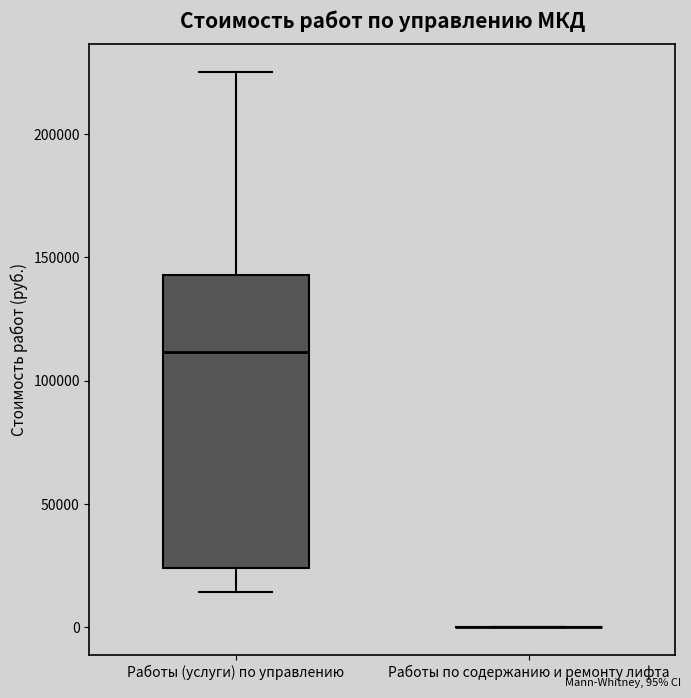

Which box is the tallest, from its lower edge to its upper edge?

Работы (услуги) по управлению